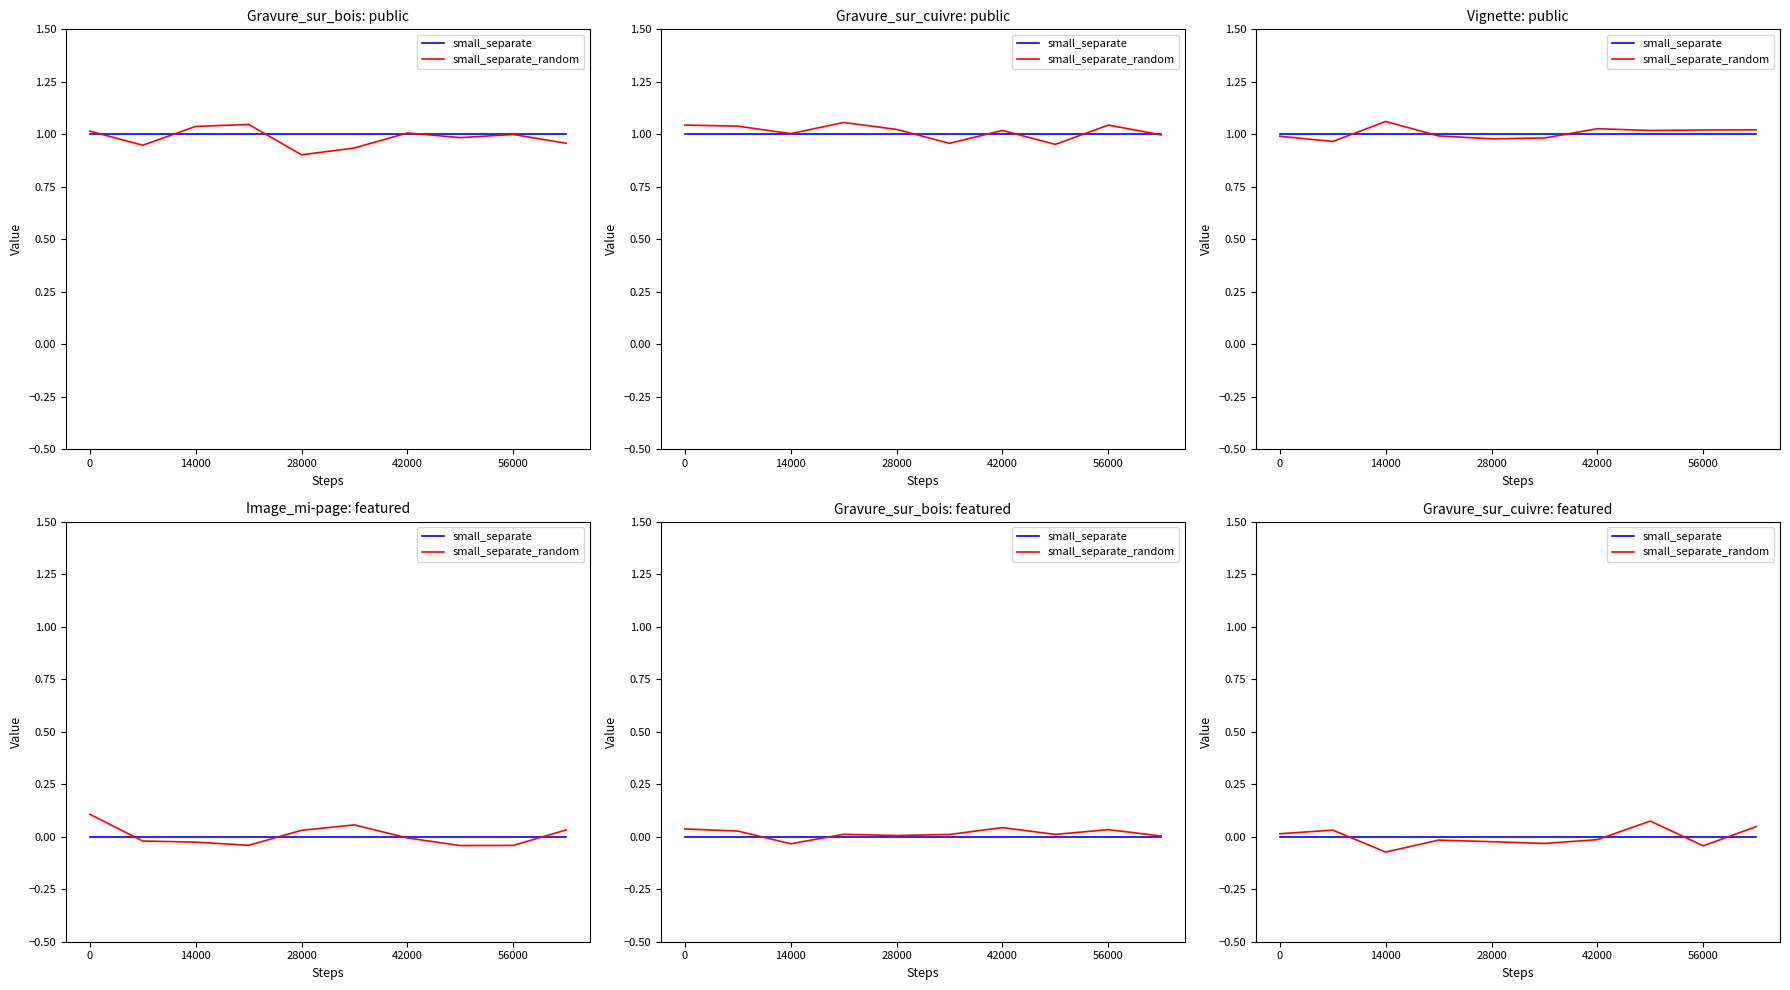

List the series in order of their overall mean, lowest first.

small_separate_random, small_separate